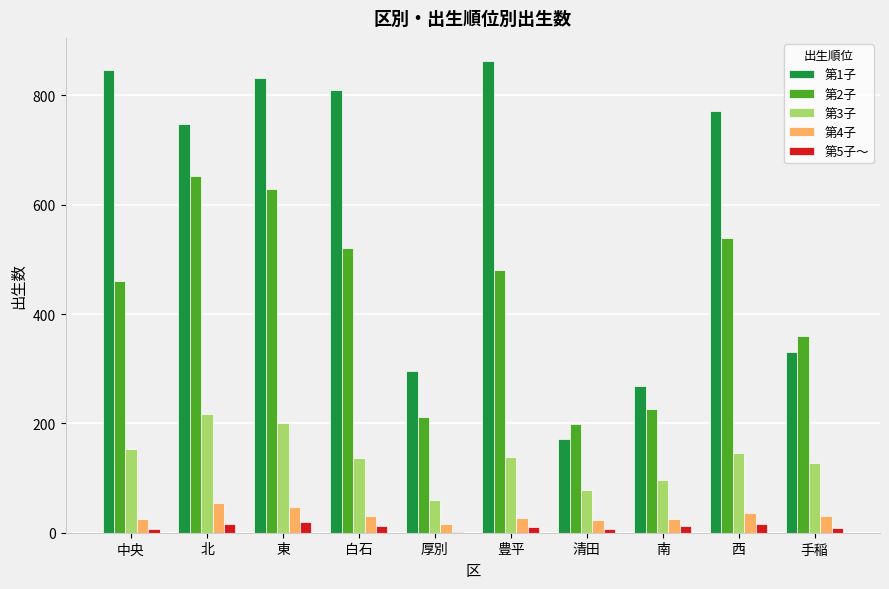

Which series has the largest total across all categories?

第1子